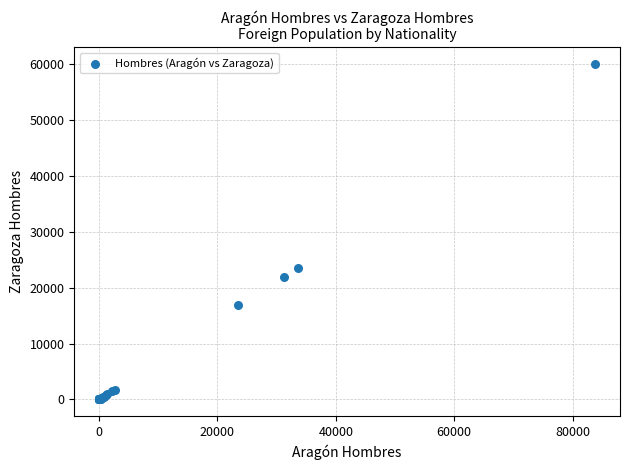

What Y value in the scatter plot is closest to 30013?

23439